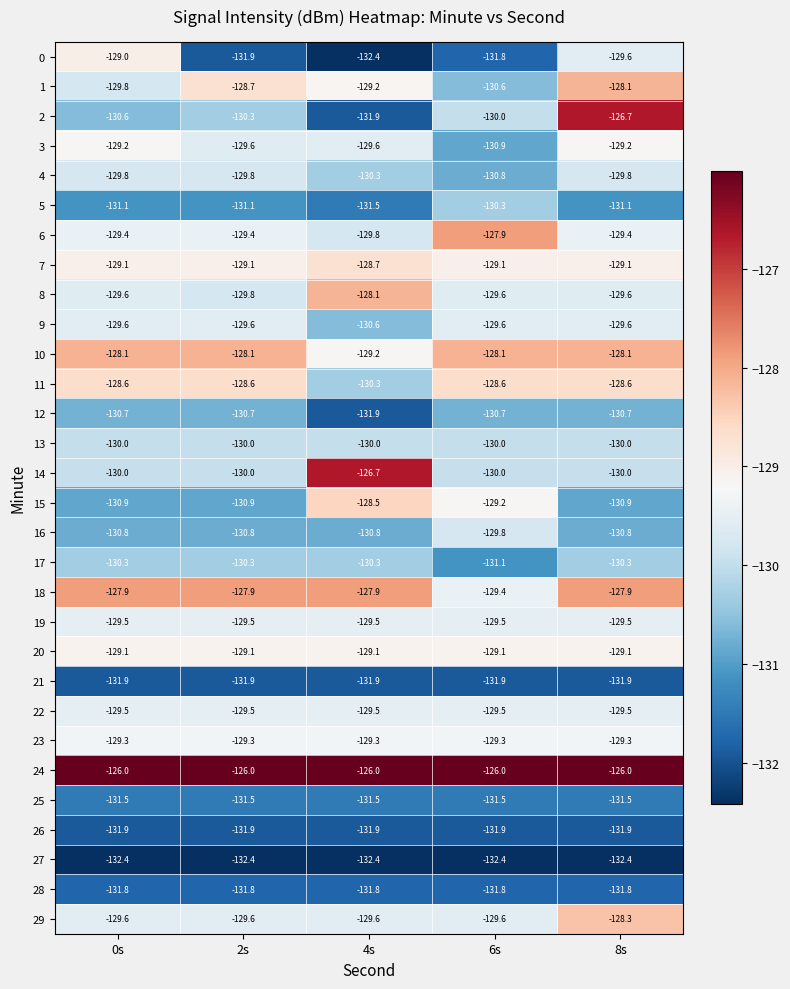

Which series has the largest range (max minus min)?

2